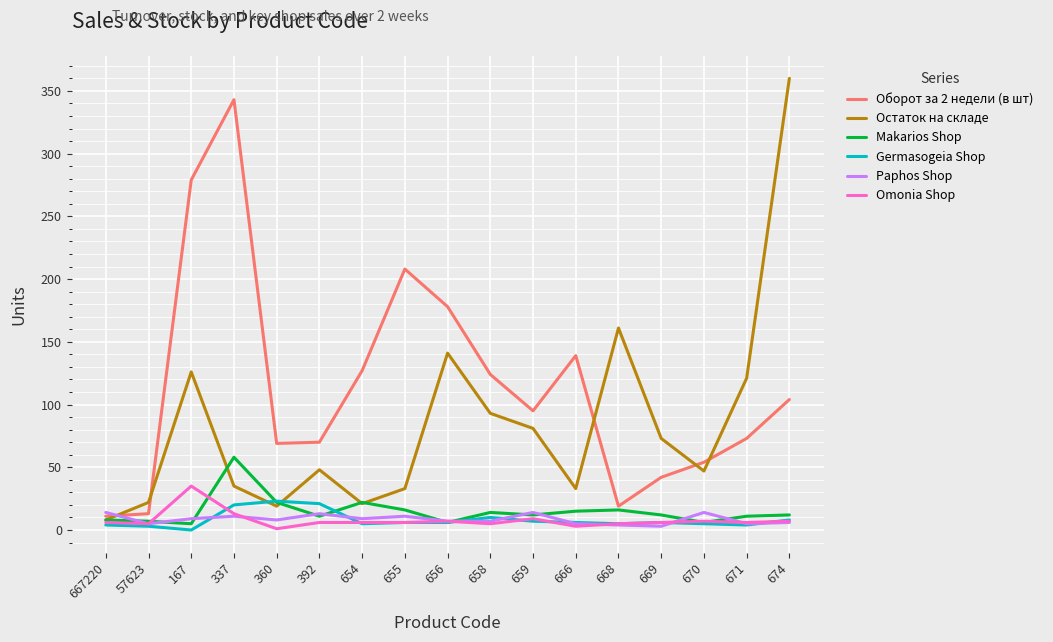

Which series has the largest total across all categories?

Оборот за 2 недели (в шт)